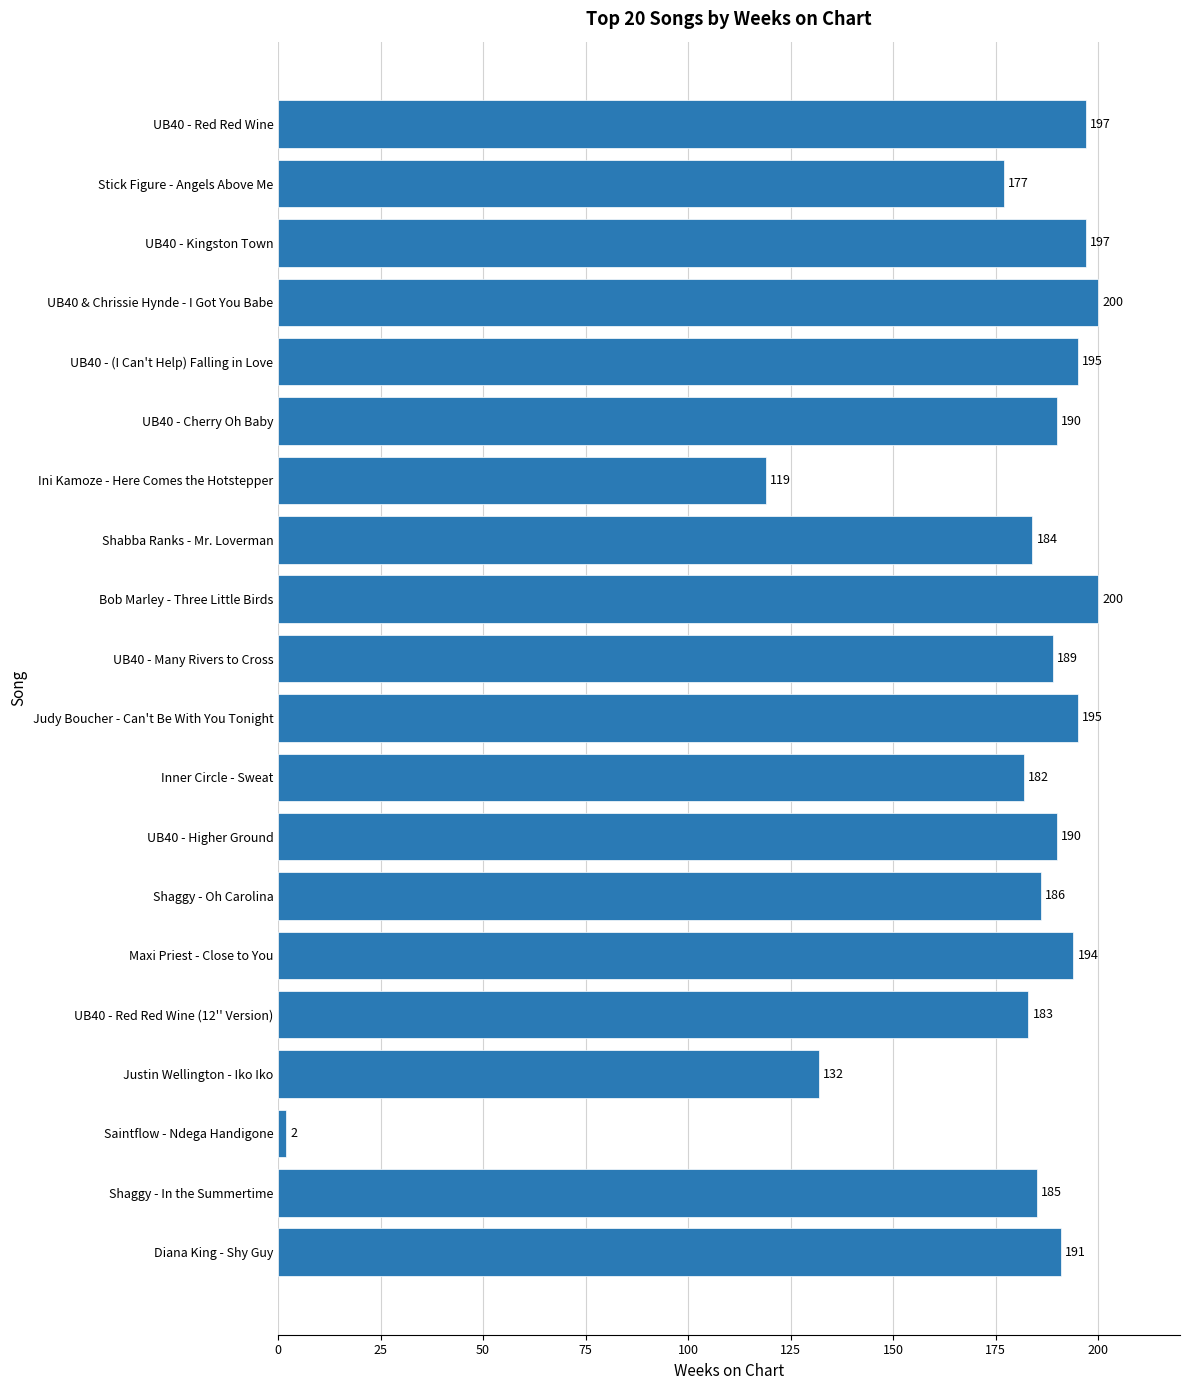

Where is the data nearest to the value 101?

Ini Kamoze - Here Comes the Hotstepper